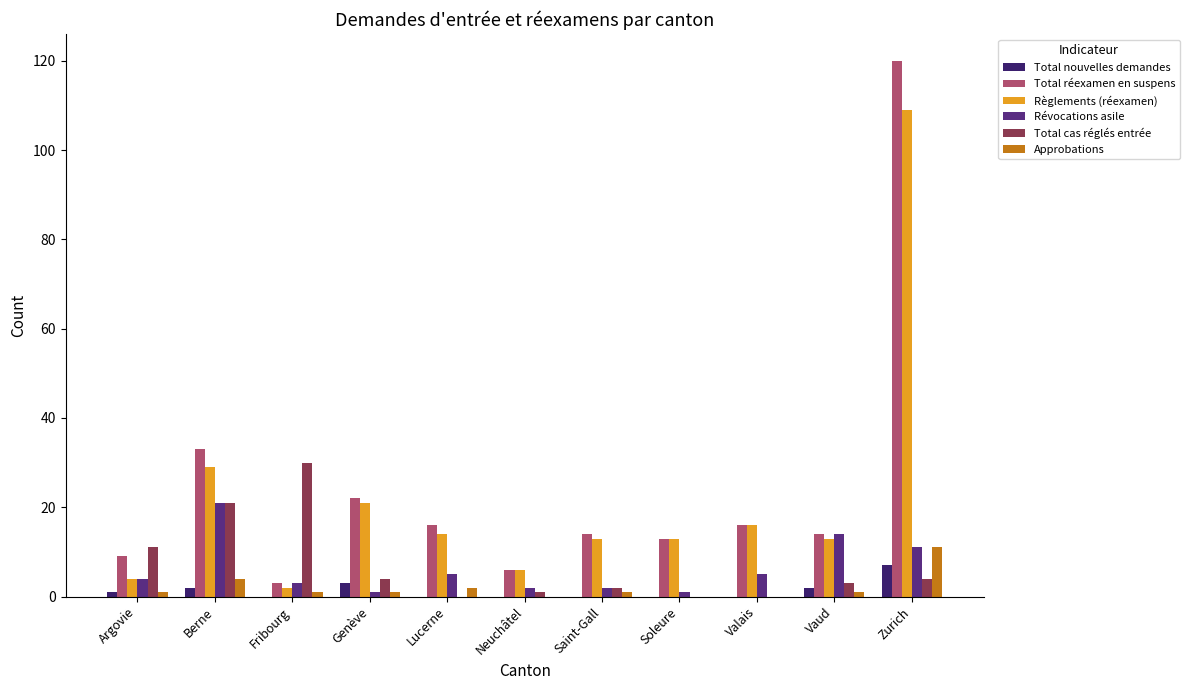

What is the greatest value displayed?

120